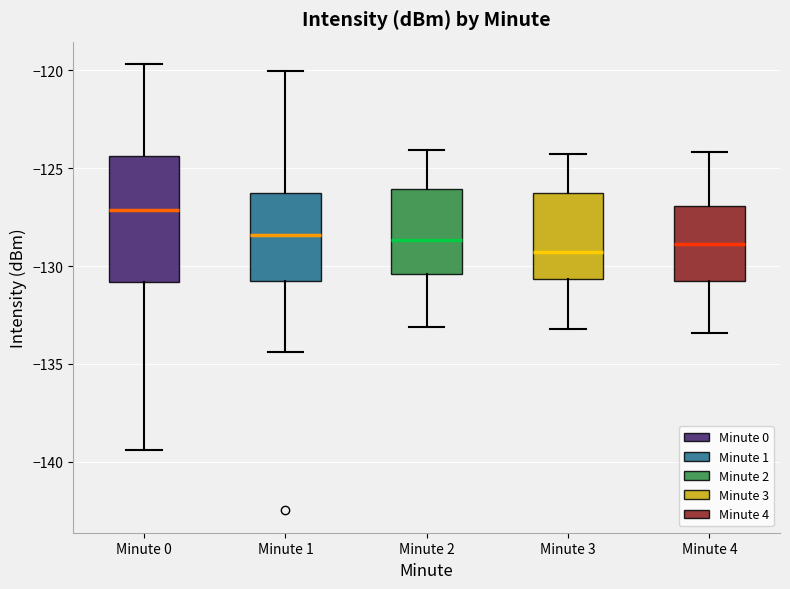

Reading left to right, read every box against the y-axis: the position of its median line, the range the box covers, and the ends of its whiskers. The values are not printed on the chart, so give them approximately, as read against the axis.

Minute 0: median -127.0, box -131.0 to -124.5, whiskers -139.5 to -119.5
Minute 1: median -128.5, box -131.0 to -126.5, whiskers -134.5 to -120.0
Minute 2: median -128.5, box -130.5 to -126.0, whiskers -133.0 to -124.0
Minute 3: median -129.5, box -130.5 to -126.0, whiskers -133.0 to -124.5
Minute 4: median -129.0, box -131.0 to -127.0, whiskers -133.5 to -124.0